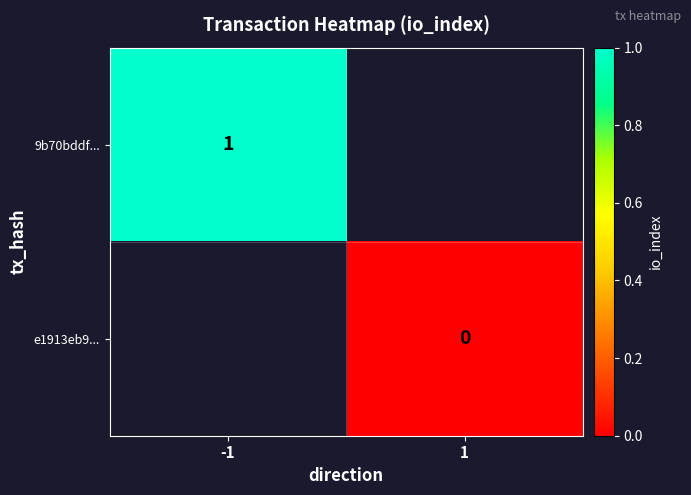

Is the value of e1913eb9... at 1 greater than the value of 9b70bddf... at -1?

No